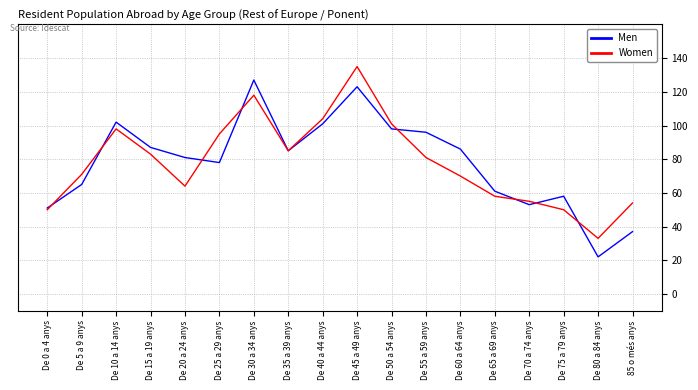

Where does the Women series first go above 81?

De 10 a 14 anys